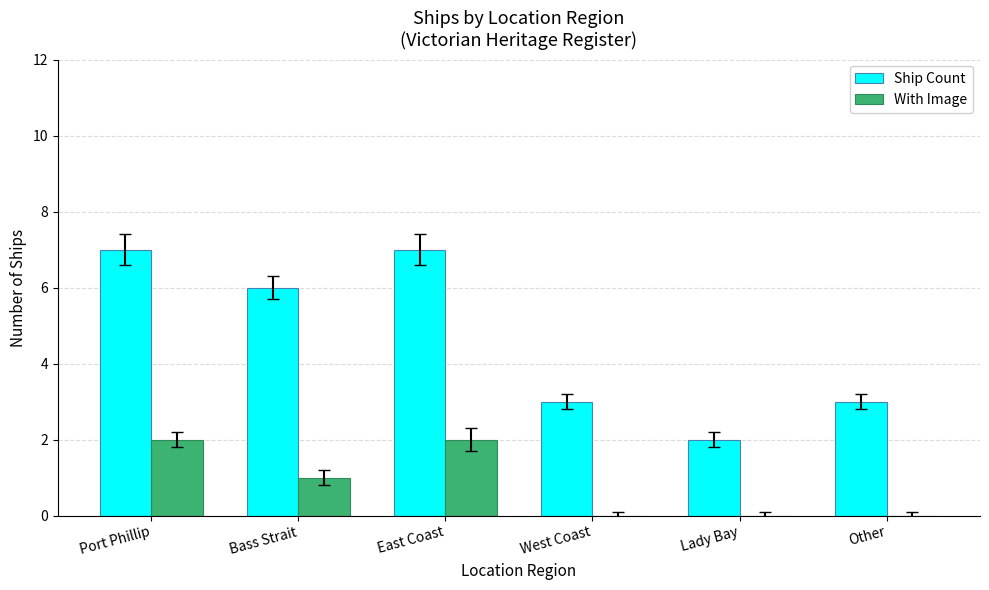

What is the maximum value shown in the chart?

7